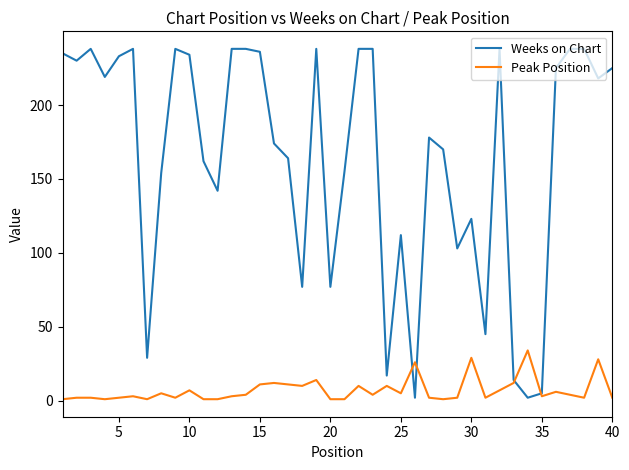

What is the greatest value displayed?

238